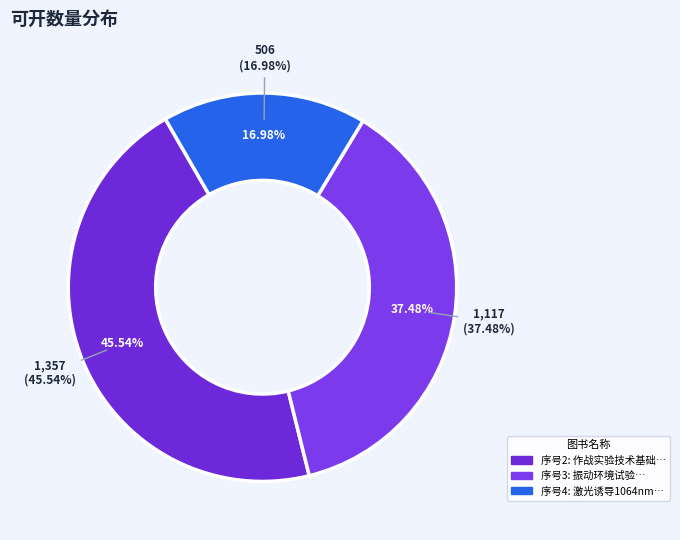

The 激光诱导1064nm增透熔石英窗口损伤技术 slice represents 17% of the pie. True or false?

True